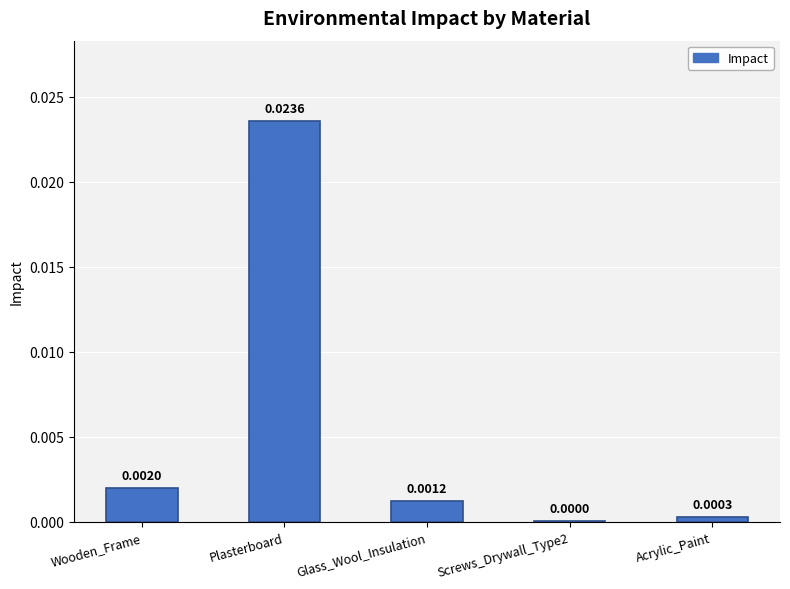

The value at Glass_Wool_Insulation is 0.0. True or false?

True